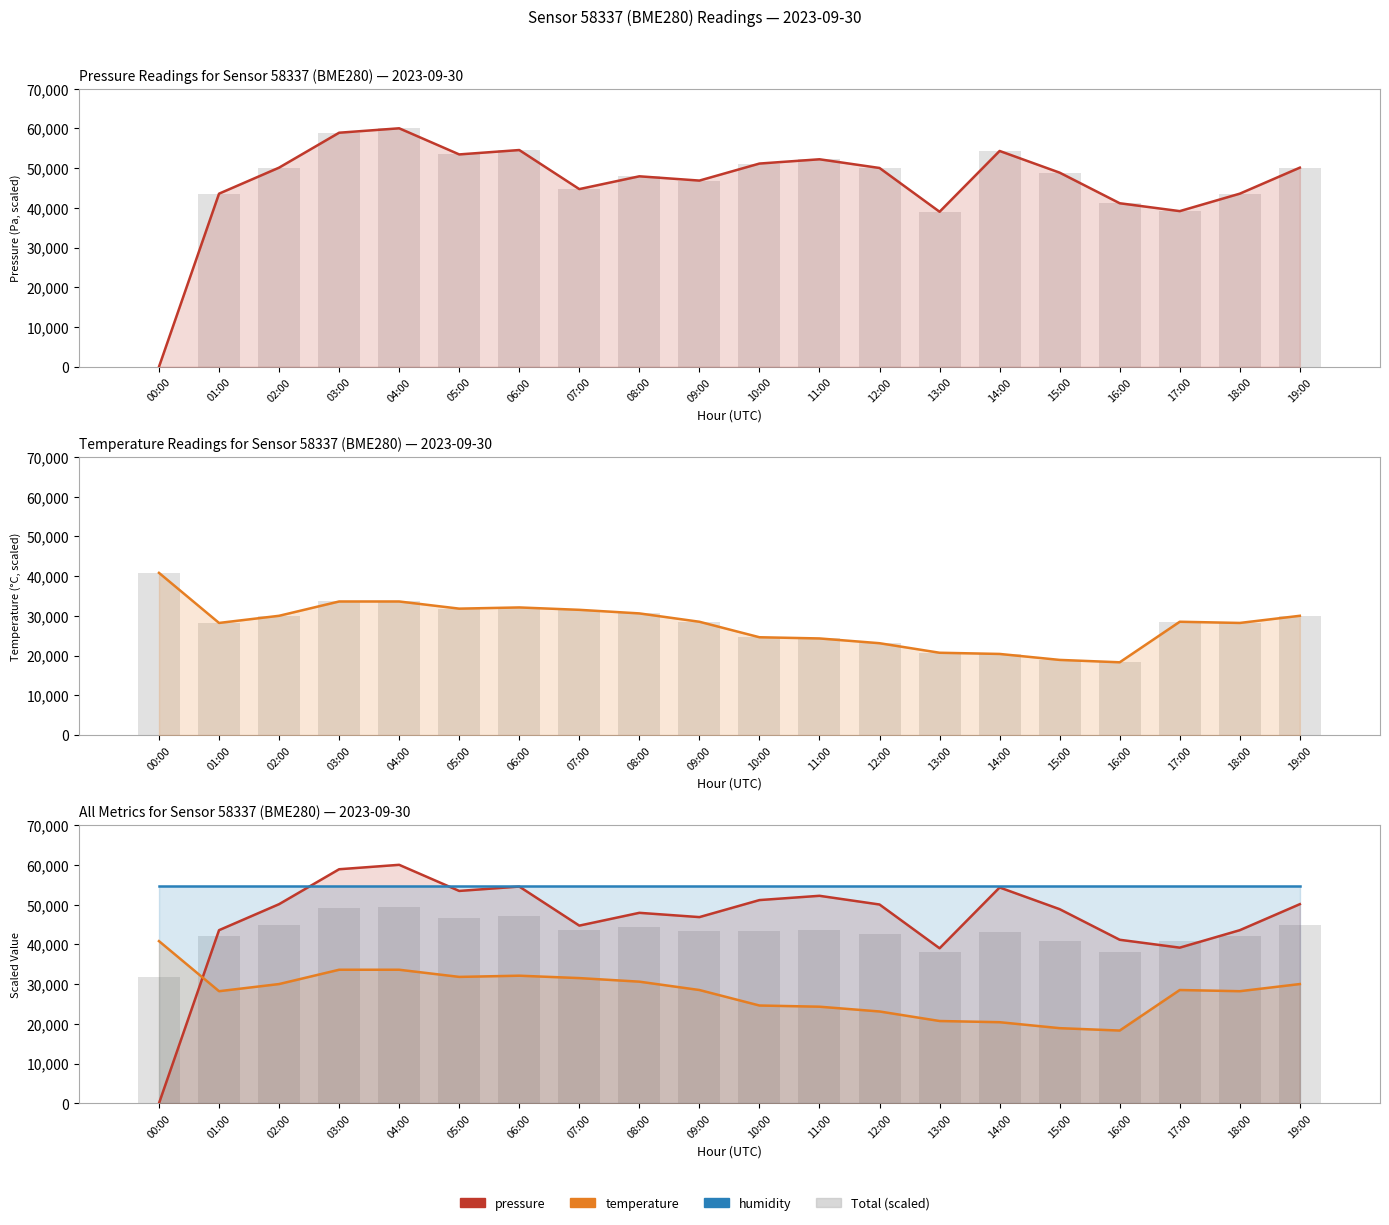

Are the bars grouped side by side (vs. stacked)?

Yes